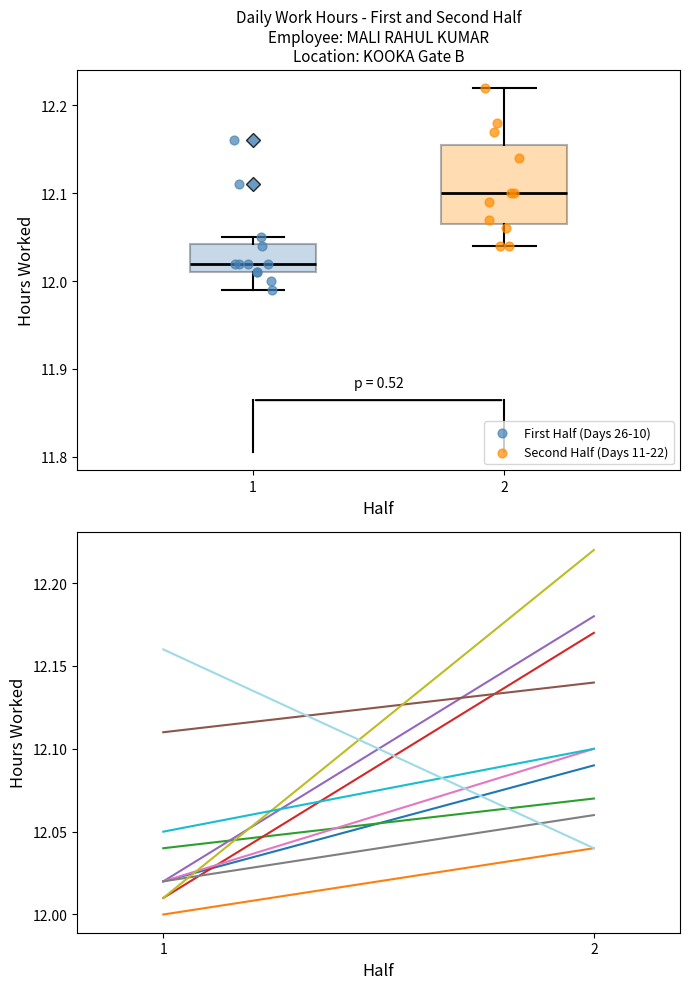

Reading left to right, transcribe this box plot: for each box, give where its median line is, the range the box spans, and where its two whiskers end, as read against the y-axis. The values are not printed on the chart, so give them approximately, as read against the axis.

1: median 12.02, box 12.01 to 12.04, whiskers 11.99 to 12.05
2: median 12.10, box 12.07 to 12.16, whiskers 12.04 to 12.22